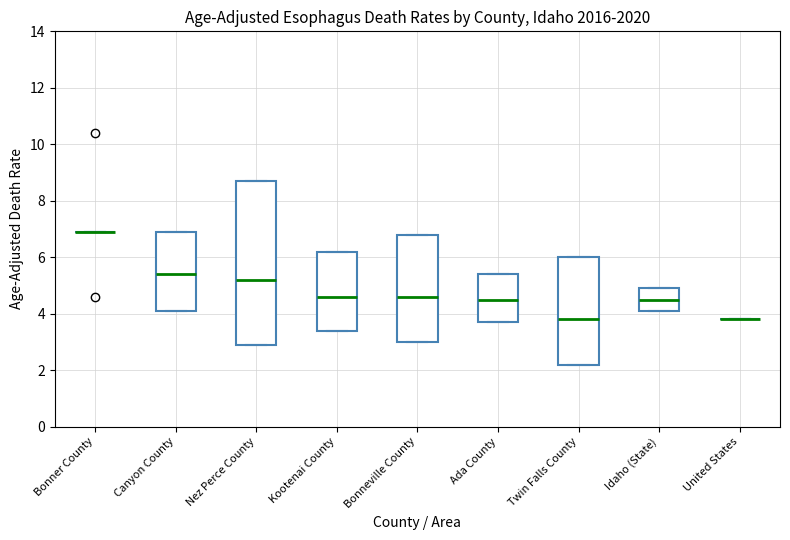

Reading left to right, read every box against the y-axis: the position of its median line, the range the box covers, and the ends of its whiskers. The values are not printed on the chart, so give them approximately, as read against the axis.

Bonner County: box collapsed to a line at 7.0, whiskers 7.0 to 7.0
Canyon County: median 5.4, box 4.2 to 7.0, whiskers 4.2 to 7.0
Nez Perce County: median 5.2, box 3.0 to 8.8, whiskers 3.0 to 8.8
Kootenai County: median 4.6, box 3.4 to 6.2, whiskers 3.4 to 6.2
Bonneville County: median 4.6, box 3.0 to 6.8, whiskers 3.0 to 6.8
Ada County: median 4.6, box 3.8 to 5.4, whiskers 3.8 to 5.4
Twin Falls County: median 3.8, box 2.2 to 6.0, whiskers 2.2 to 6.0
Idaho (State): median 4.6, box 4.2 to 5.0, whiskers 4.2 to 5.0
United States: box collapsed to a line at 3.8, whiskers 3.8 to 3.8